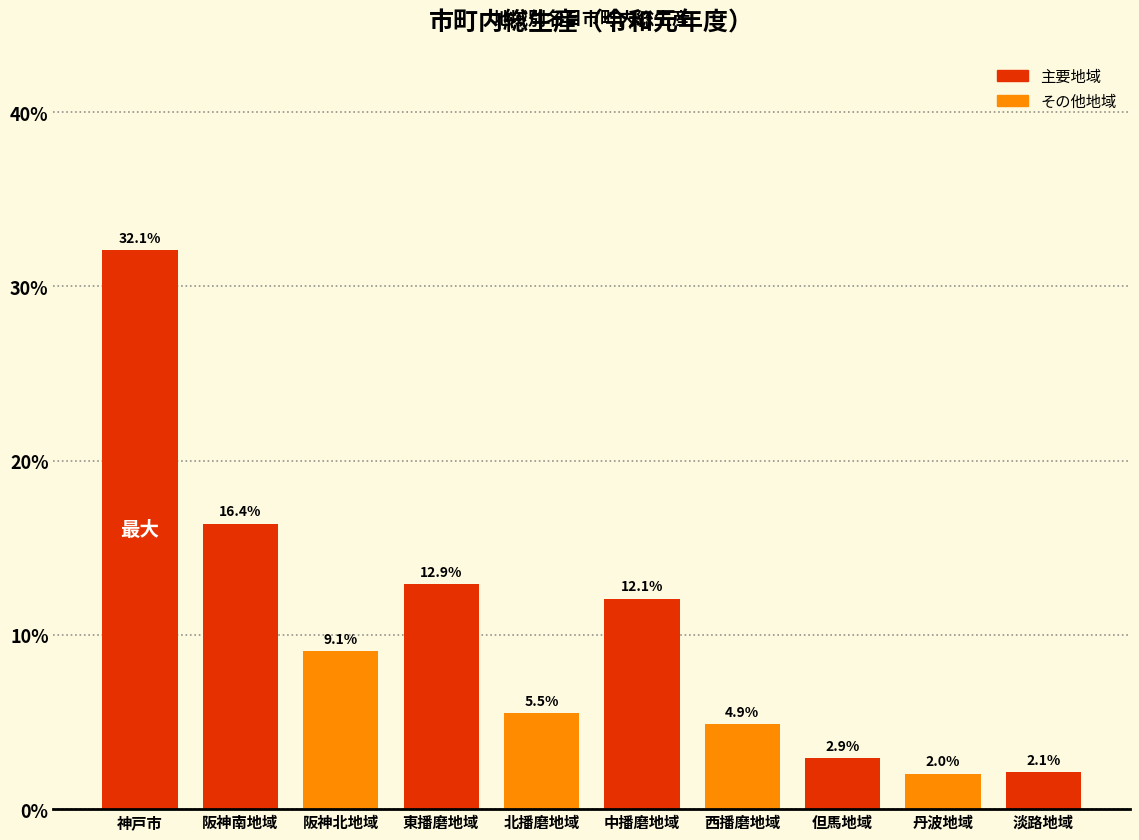

Reading right to left, list all the values displayed in this chart.

淡路地域=2.1	丹波地域=2.0	但馬地域=2.9	西播磨地域=4.9	中播磨地域=12.1	北播磨地域=5.5	東播磨地域=12.9	阪神北地域=9.1	阪神南地域=16.4	神戸市=32.1